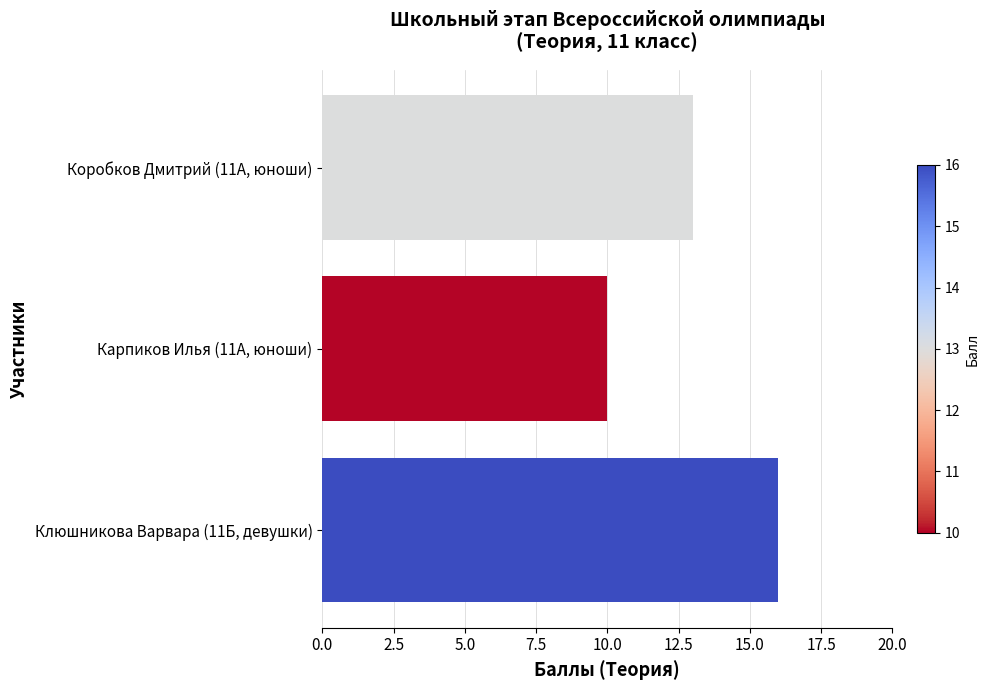

Reading bottom to top, what are all the values shown in this chart?

16	10	13